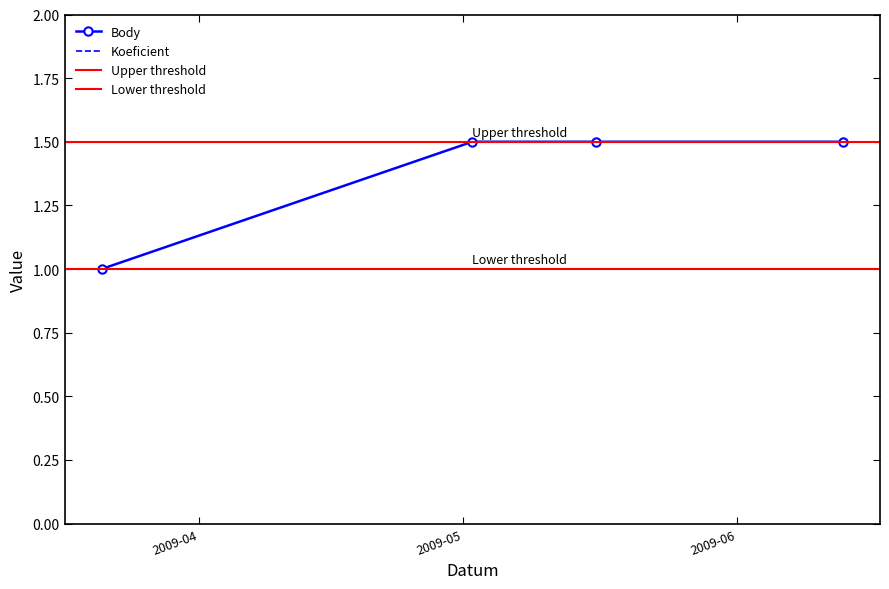

The chart shows a value of 0.5 at 2009-06-13. True or false?

False